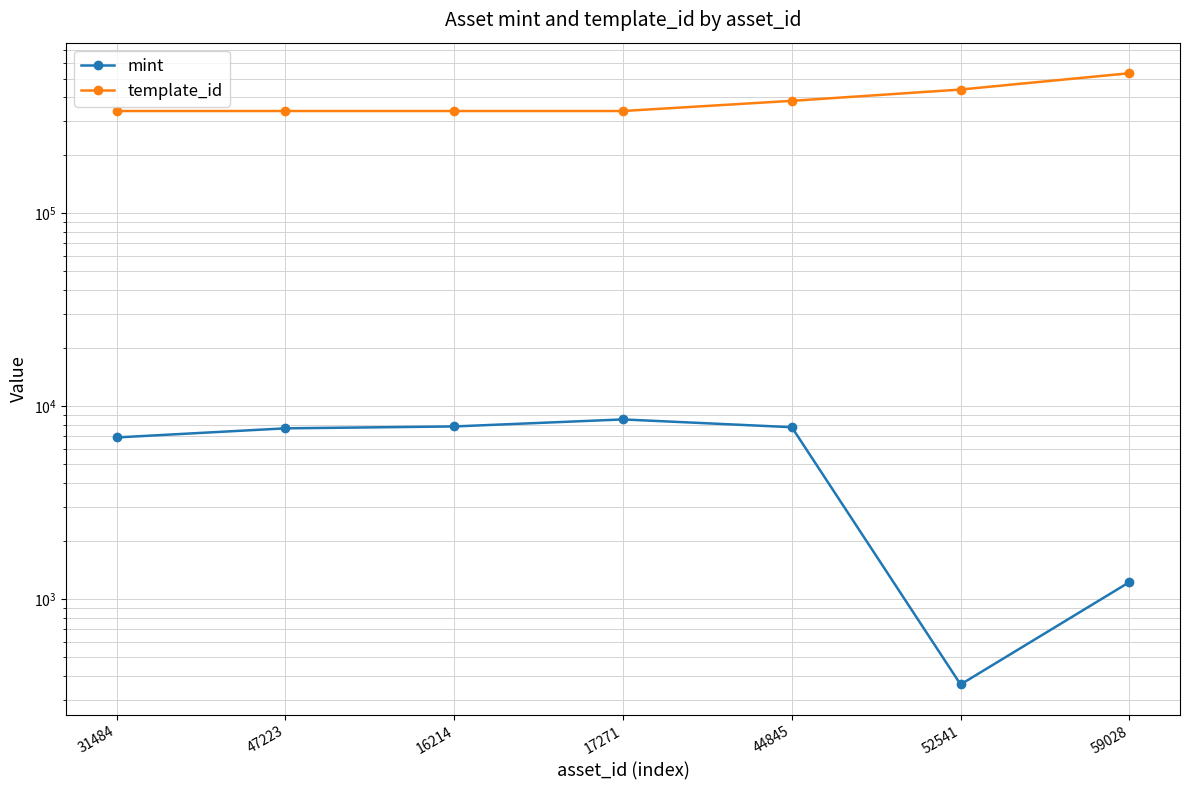

Between 44845 and 17271, which is larger?

17271